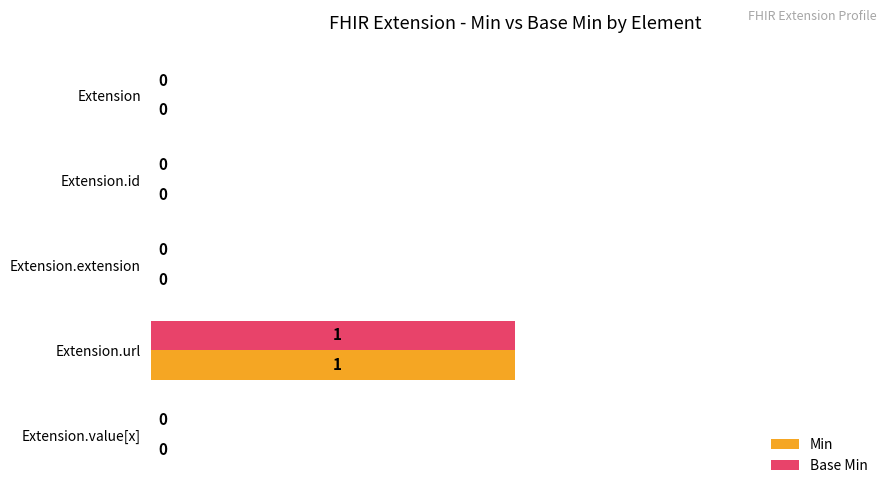

At which category is the sum across all series the highest?

Extension.url